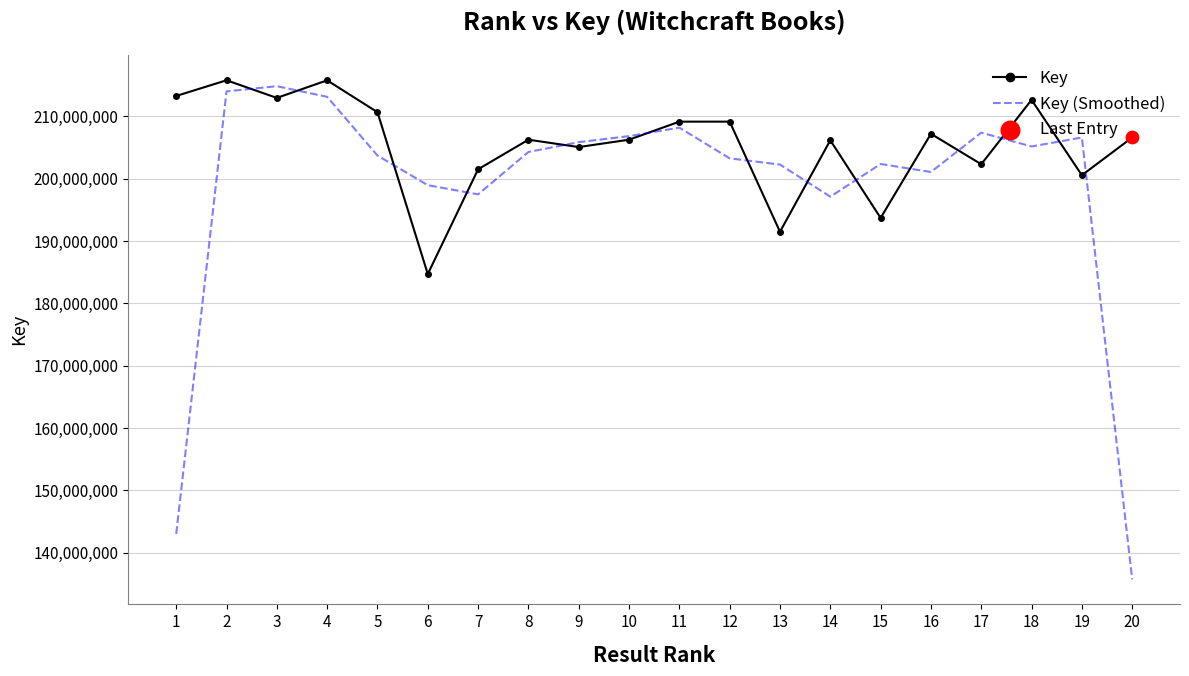

What is the total value across all series at 8?

410513705.3